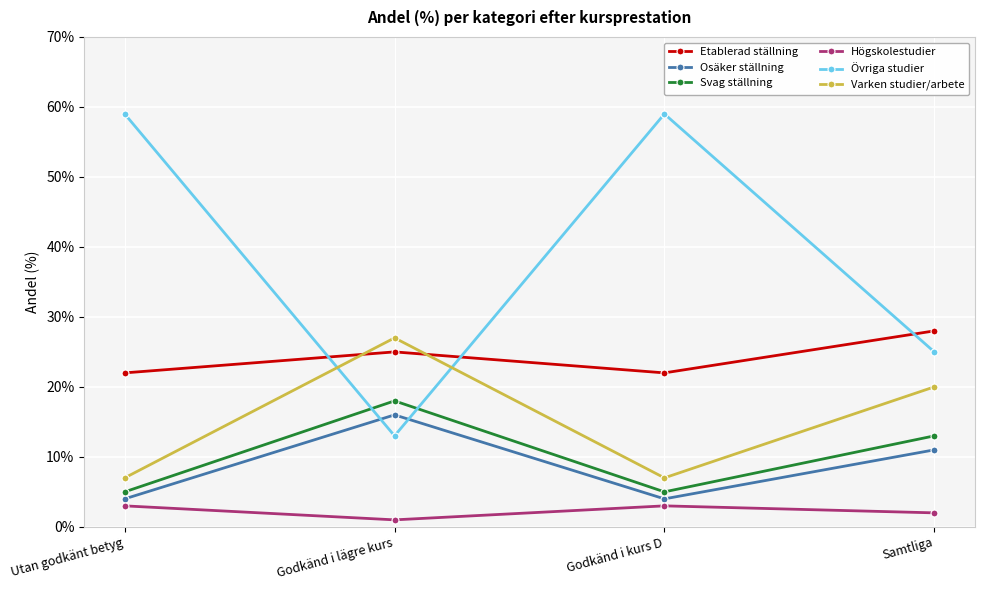

Is the value of Övriga studier at Godkänd i kurs D greater than the value of Osäker ställning at Samtliga?

Yes